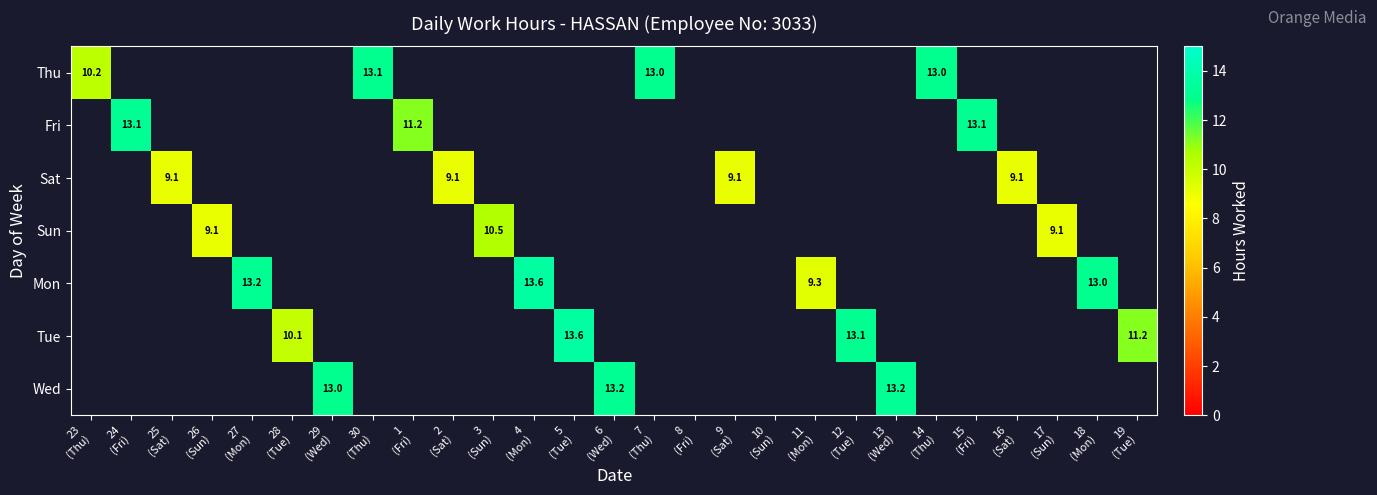

How many positive values does the Sun series have?

3